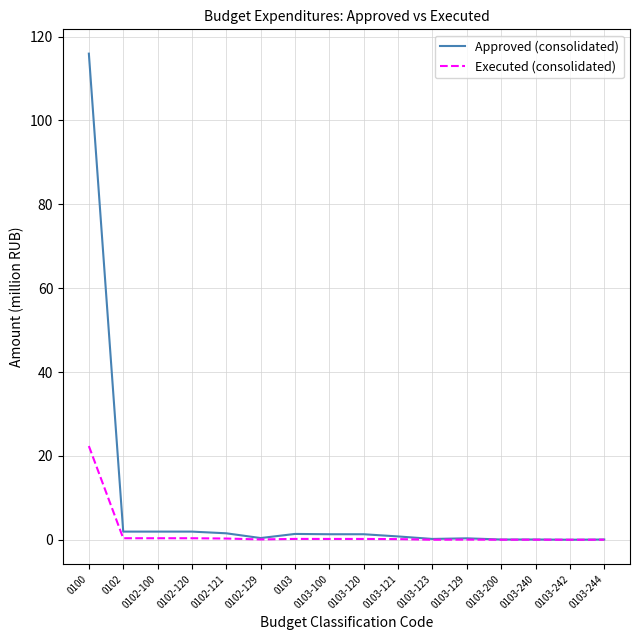

Which series has the largest range (max minus min)?

Approved (consolidated)